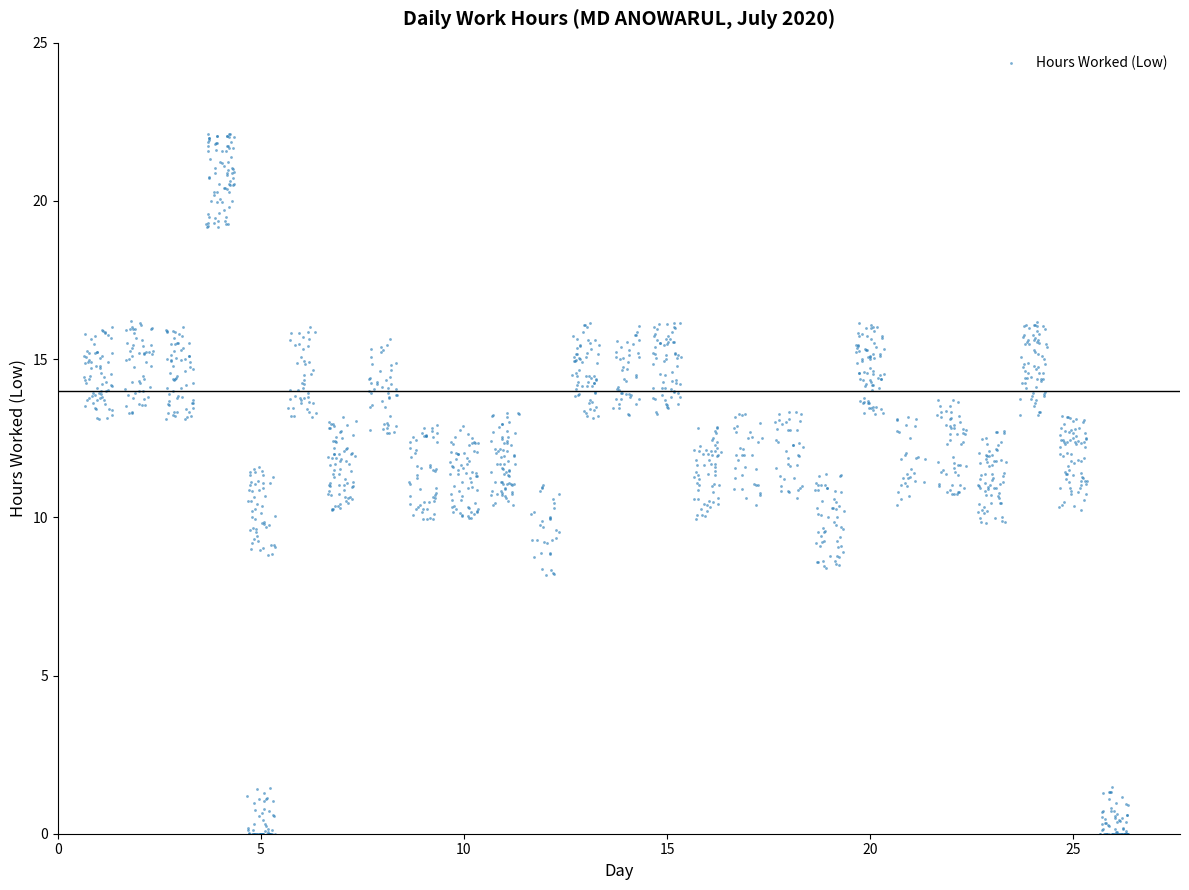

What is the range of Y values (max minus min)?

22.1